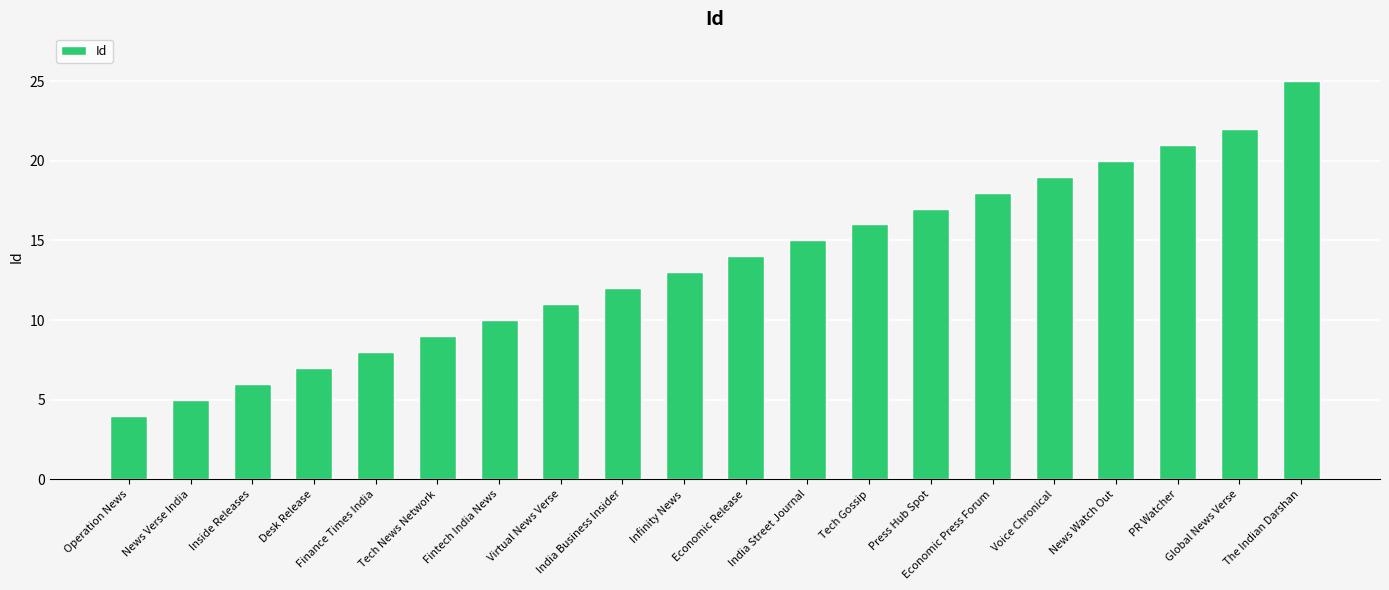

At which label is the value closest to 14?

Economic Release